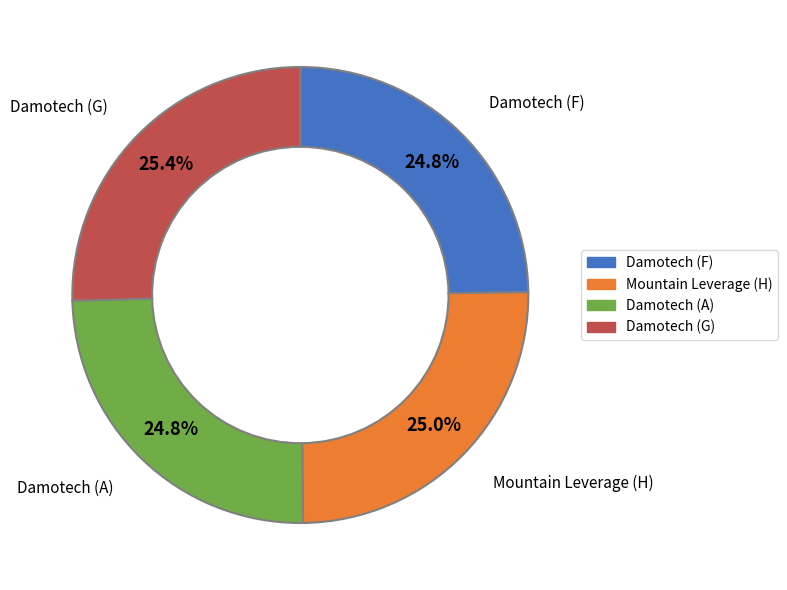

Is there any slice that represents more than half of the pie?

No